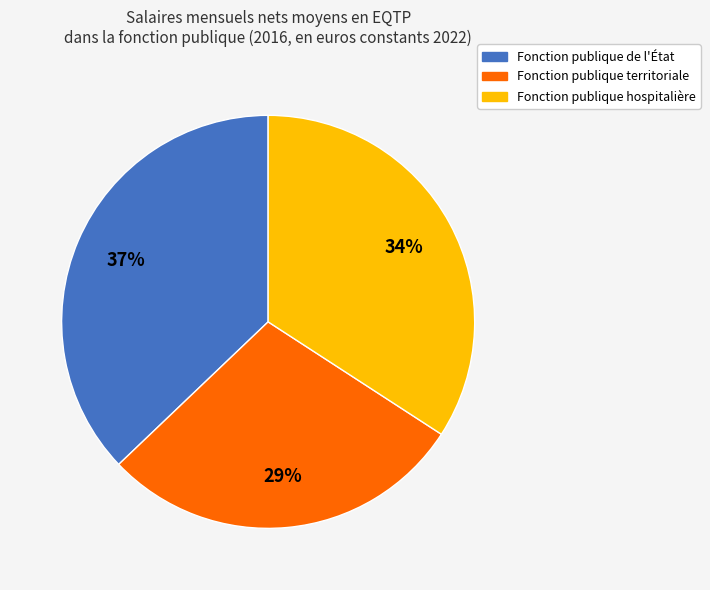

What is the smallest slice in the pie chart?

Fonction publique territoriale